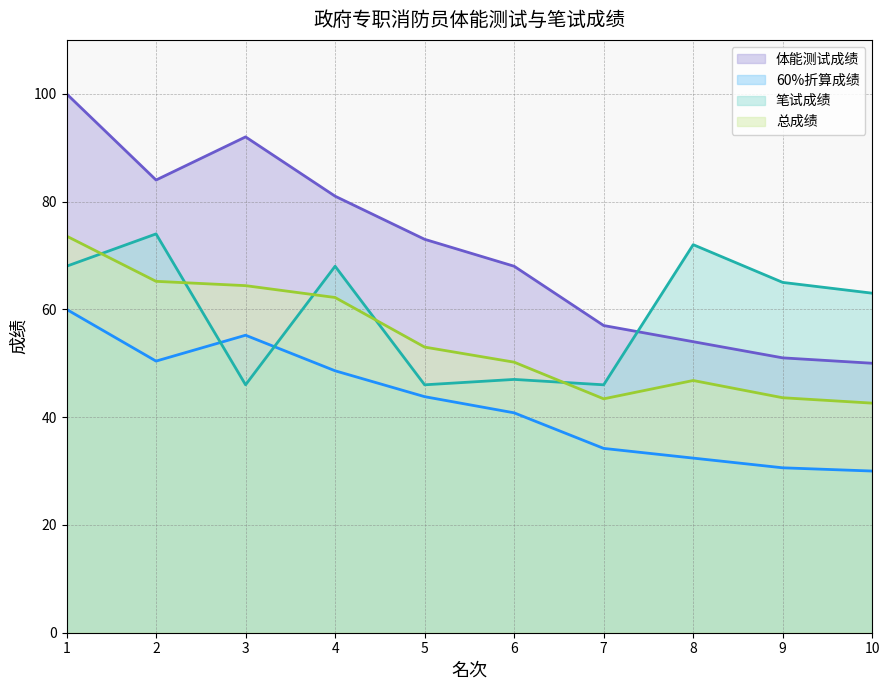

Where is the first local minimum for 笔试成绩?

3